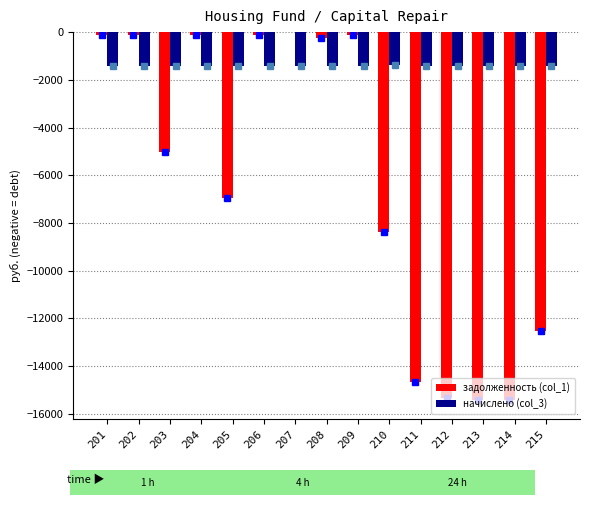

What are all the series names shown in the legend?

задолженность (col_1), начислено (col_3)